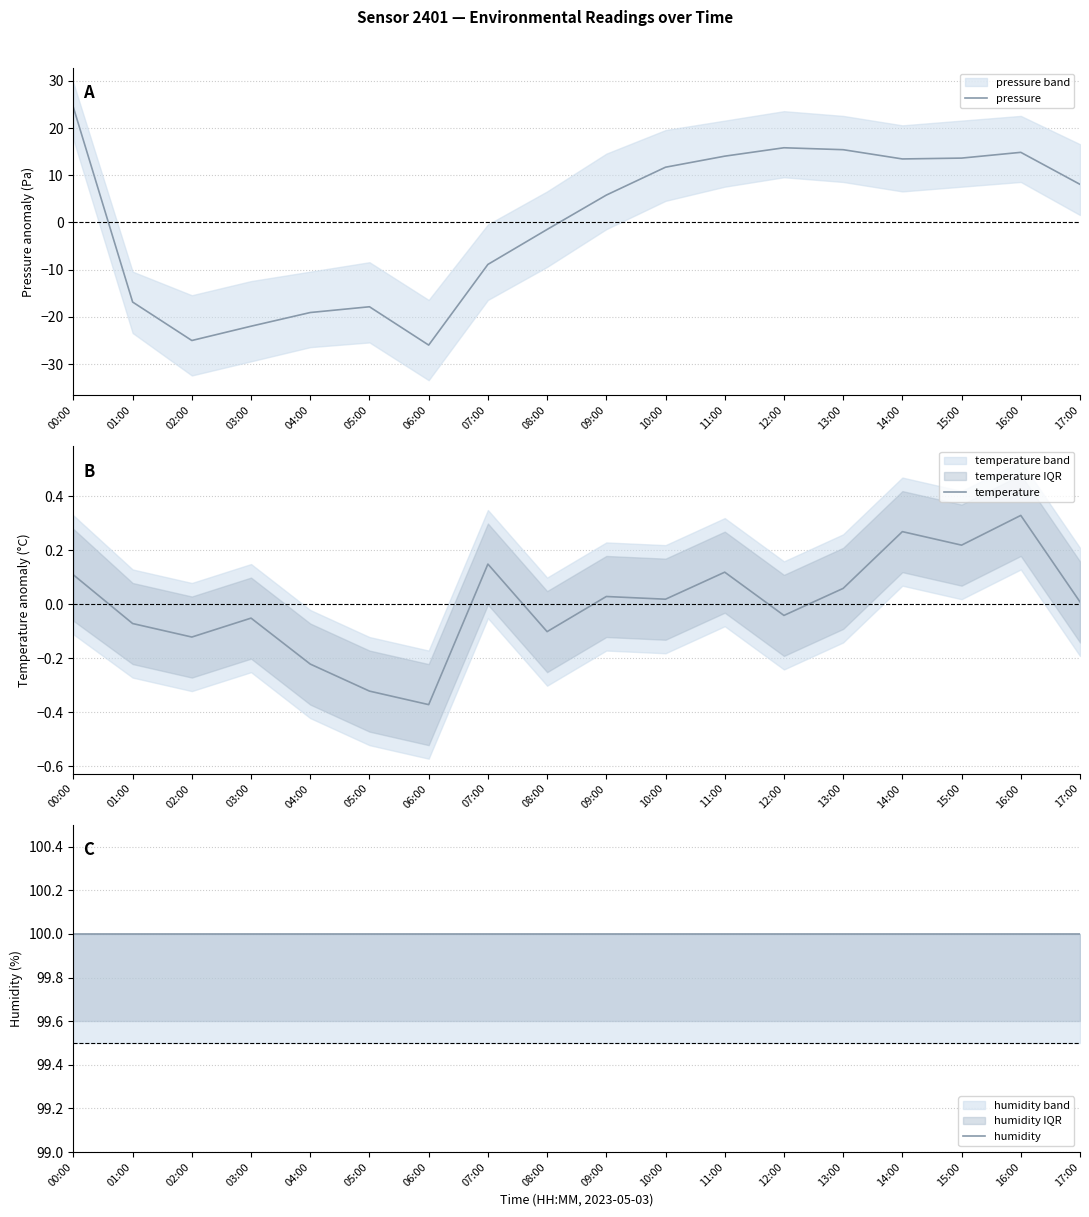

What are all the series names shown in the legend?

pressure, temperature, humidity